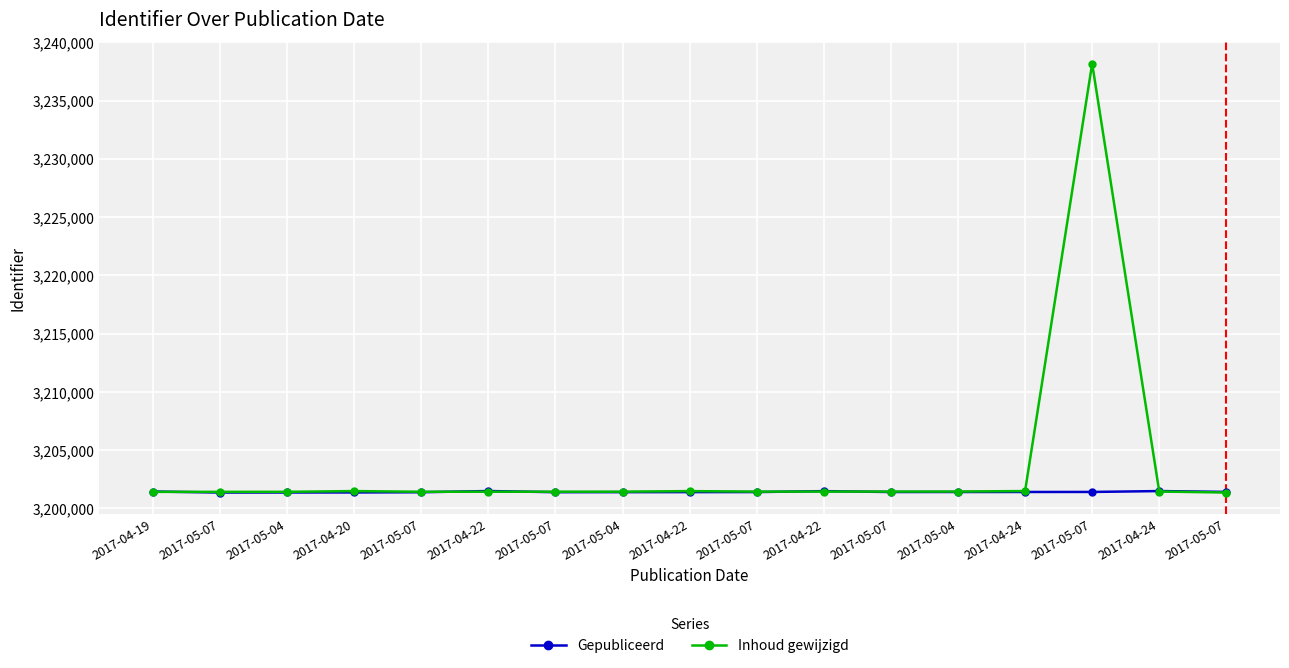

Between 2017-05-07 and 2017-04-24, which series saw the biggest shift?

Gepubliceerd